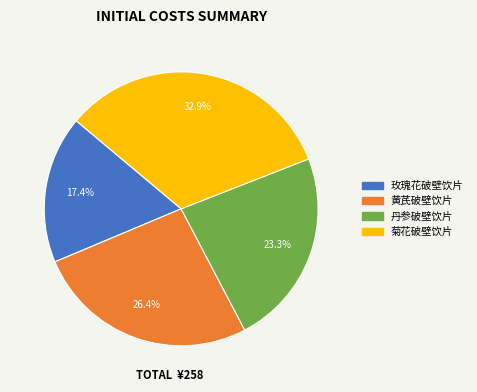

What percentage is the 黄芪破壁饮片 slice, to the nearest percent?

26%